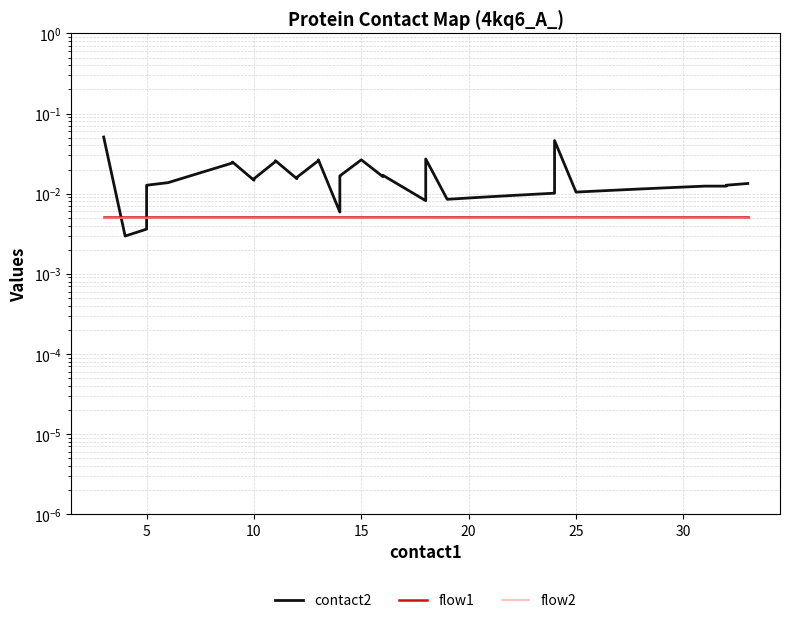

How many lines are shown in the chart?

3